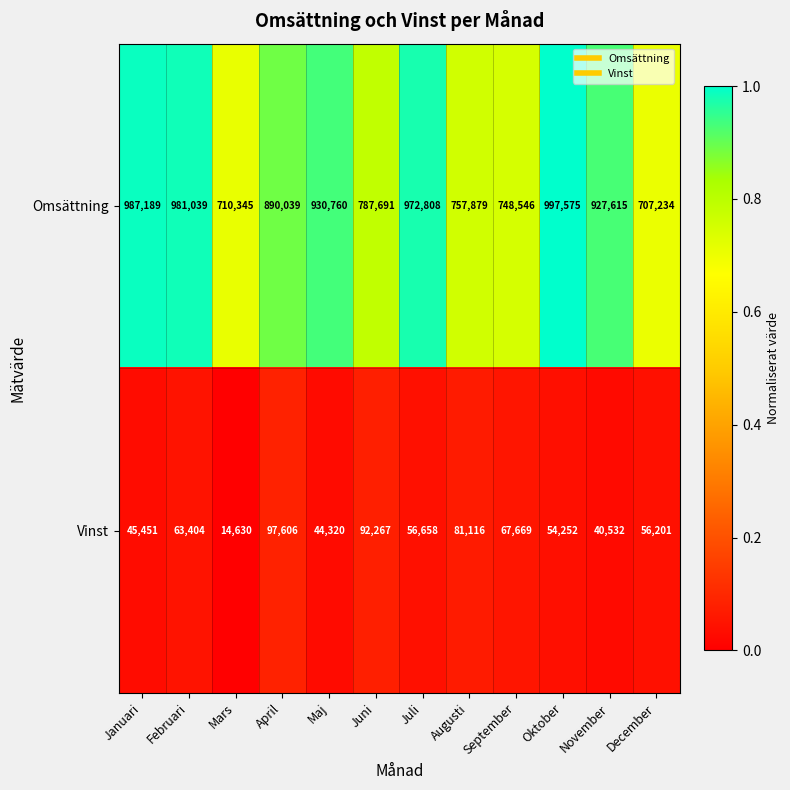

How many data points does each series have?

12